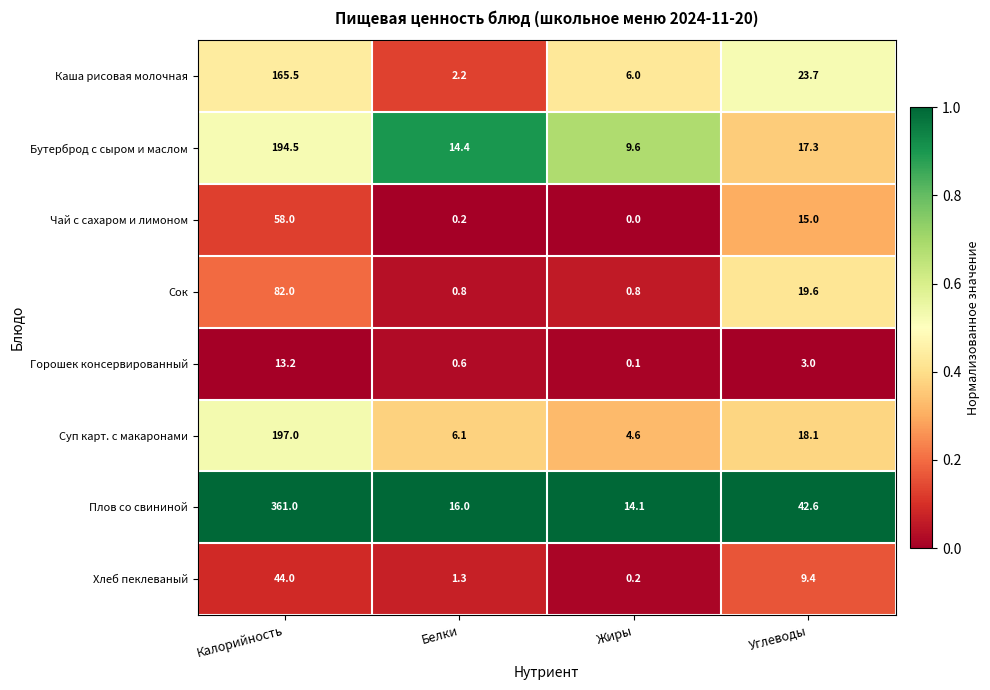

At which category is the sum across all series the highest?

Калорийность